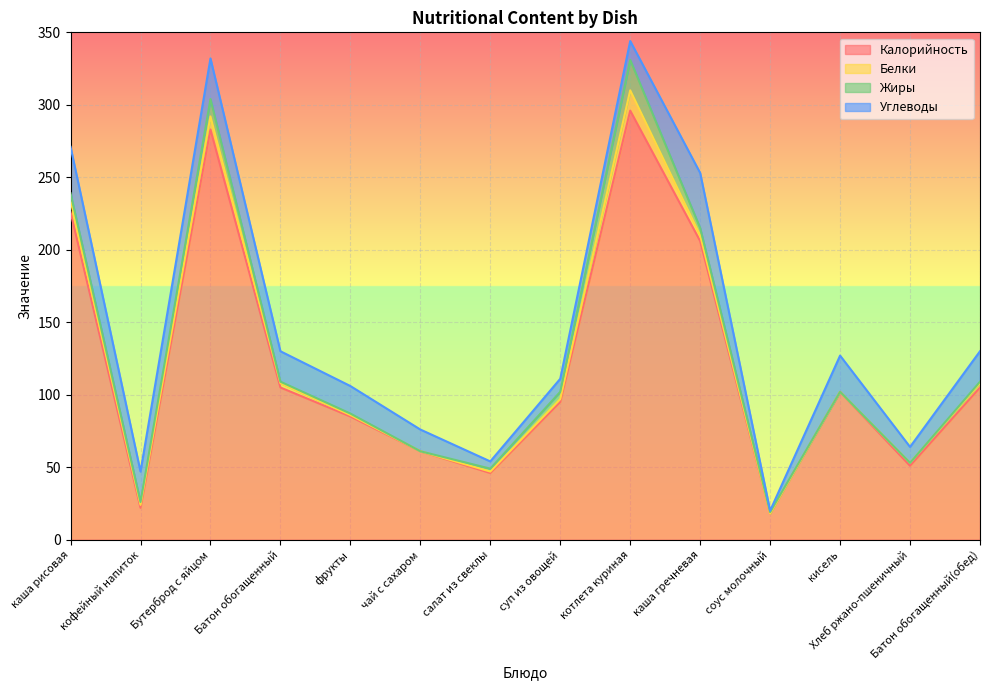

True or false: Жиры and Калорийность intersect in this chart.

False